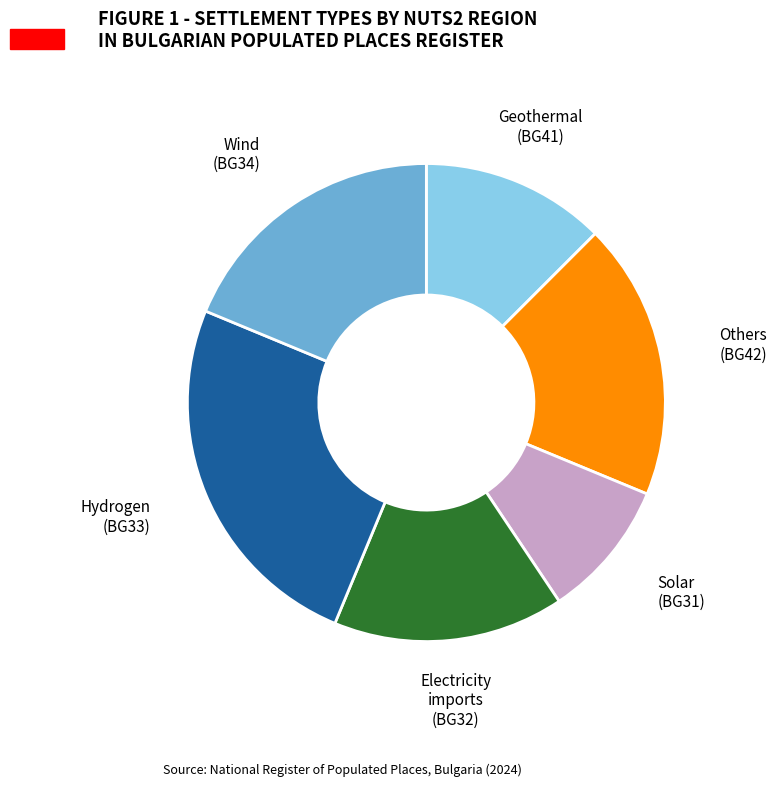

Is there any slice that represents more than half of the pie?

No